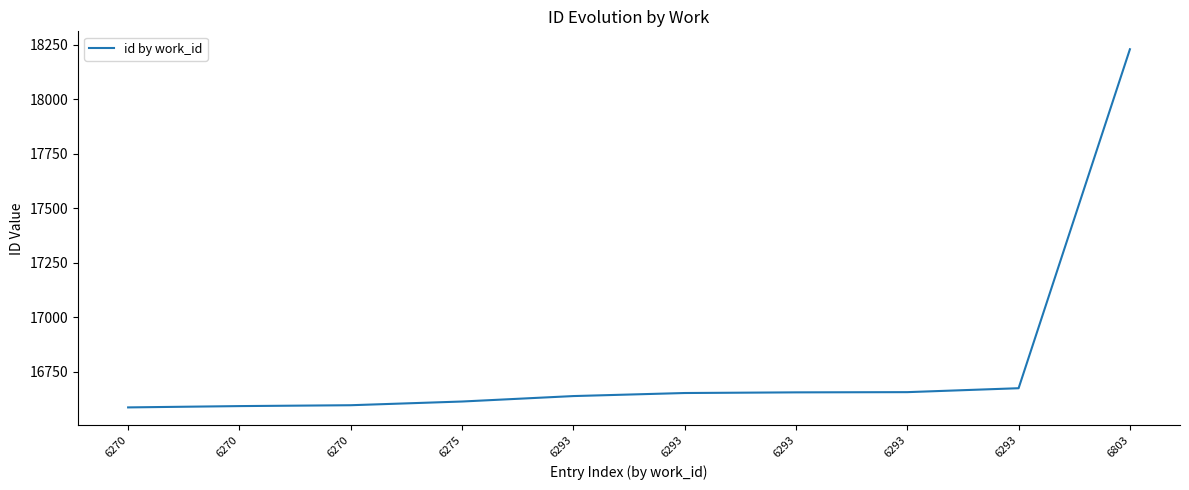

Does the chart display data point markers on the line(s)?

No